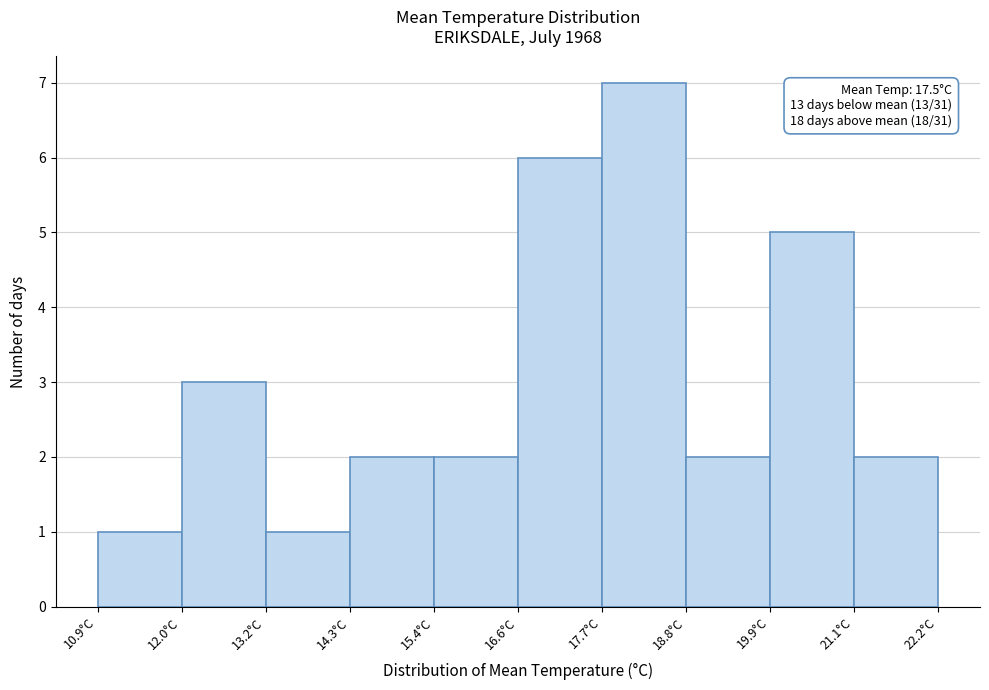

Which range on the x-axis has the tallest bar?

17.6 to 18.8